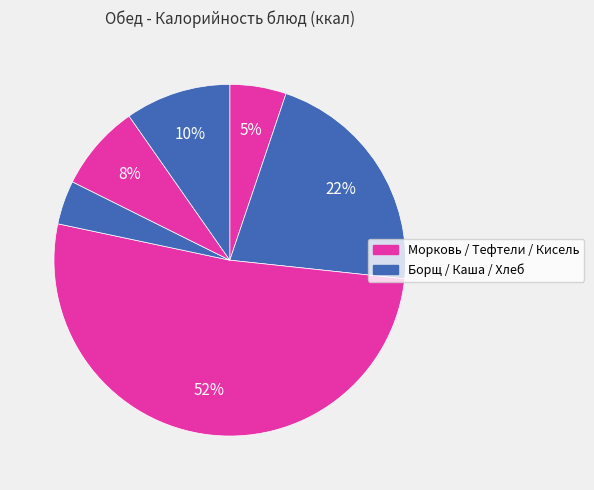

Count the number of slices in the pie.

6